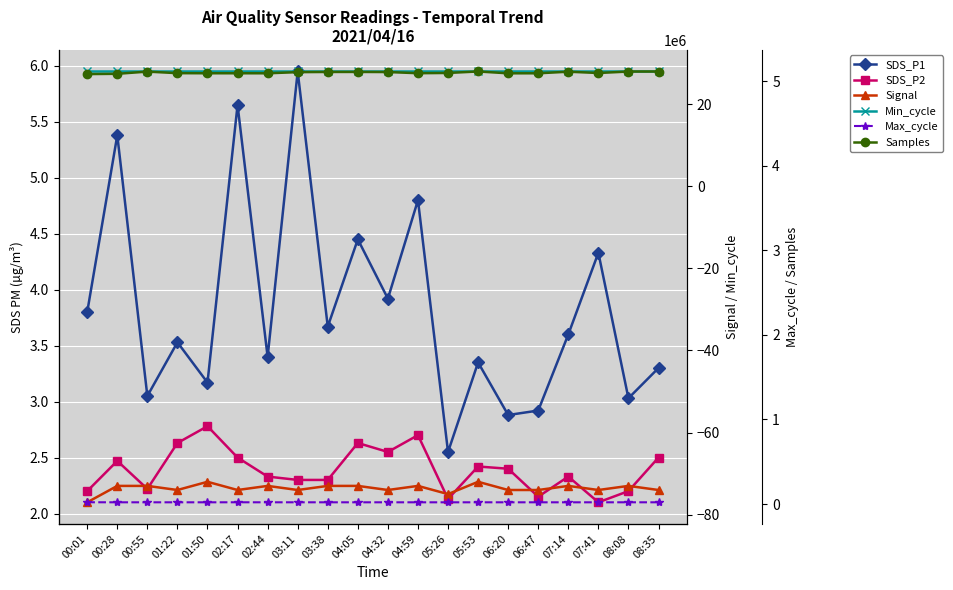

Rank the series by their maximum value, from highest to lowest.

Samples, Max_cycle, Min_cycle, SDS_P1, SDS_P2, Signal